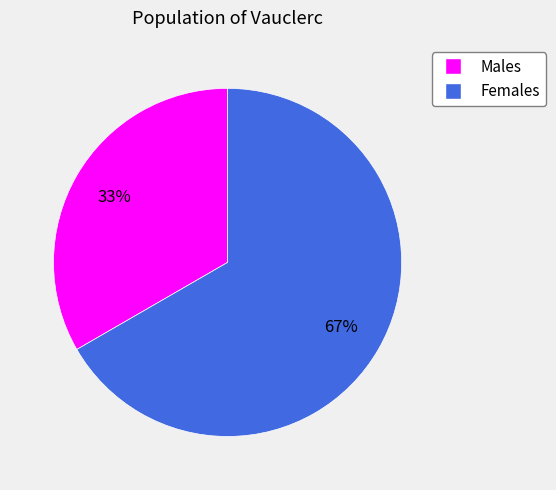

To the nearest percent, what is the average slice percentage?

50%